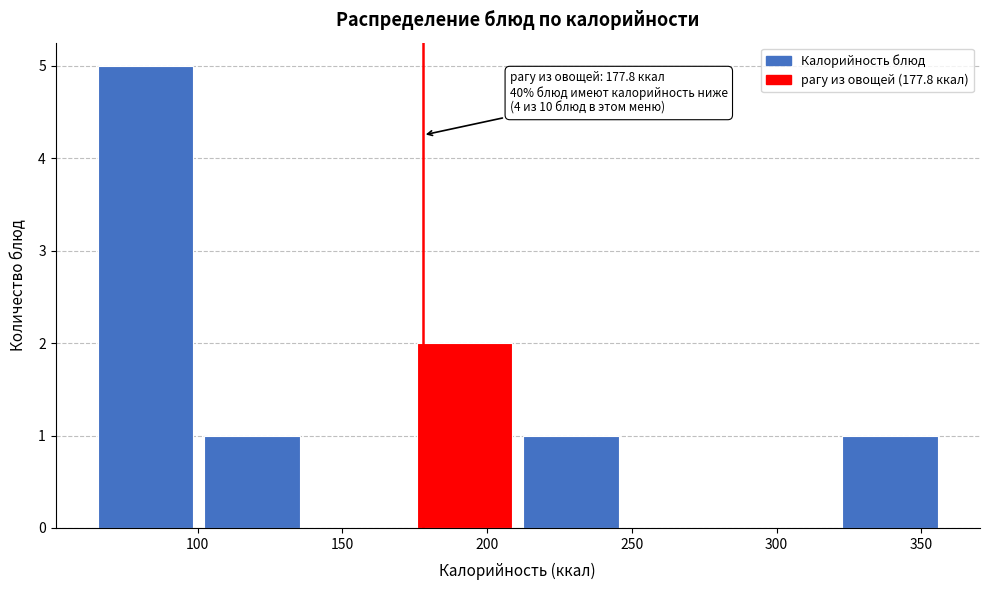

Which range on the x-axis has the tallest bar?

65 to 100